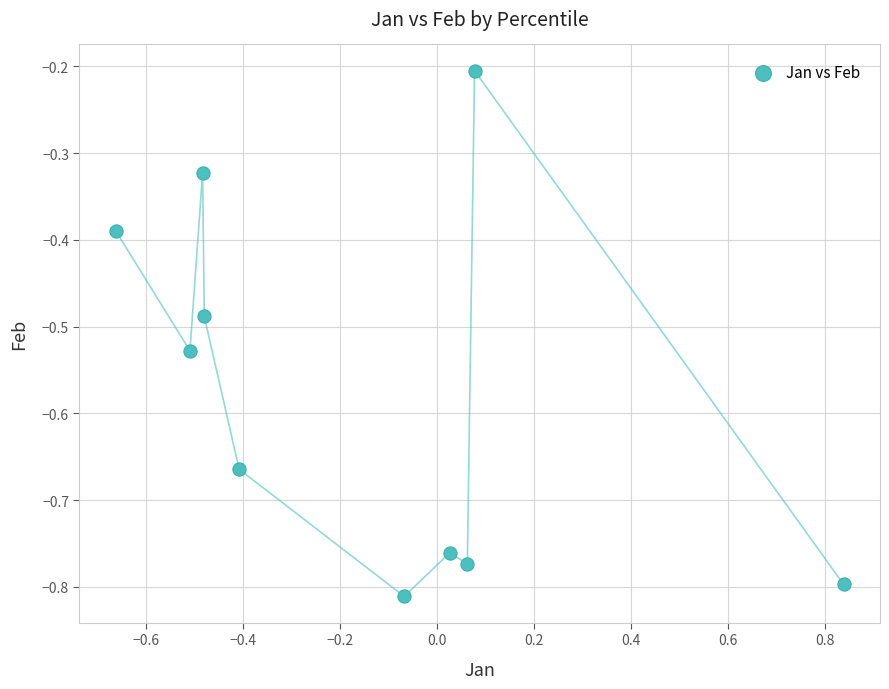

What is the range of X values (max minus min)?

1.5